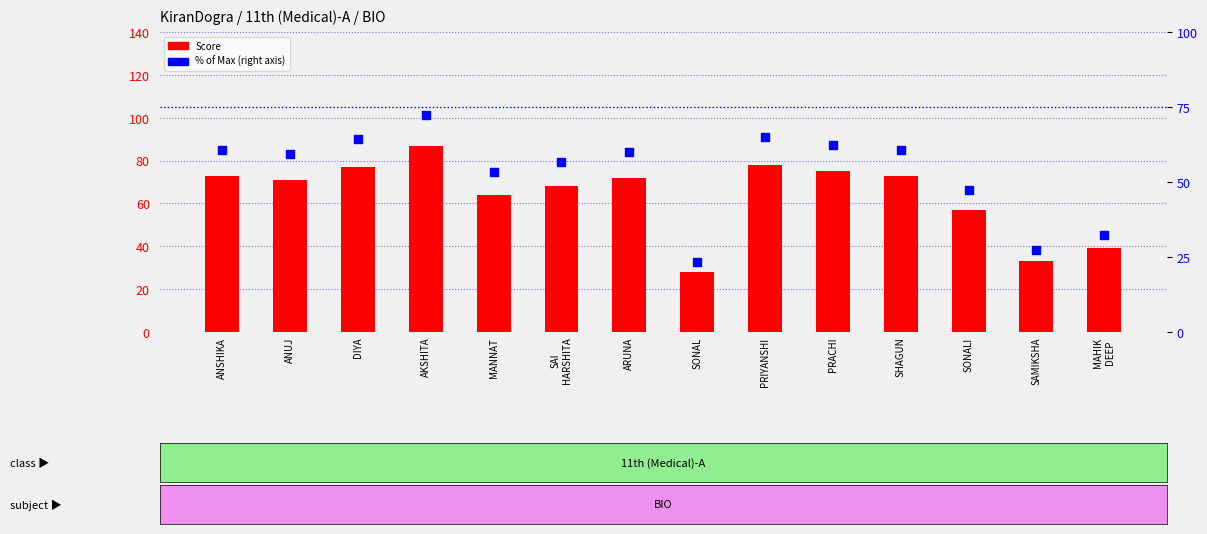

What are all the series names shown in the legend?

Score, % Score